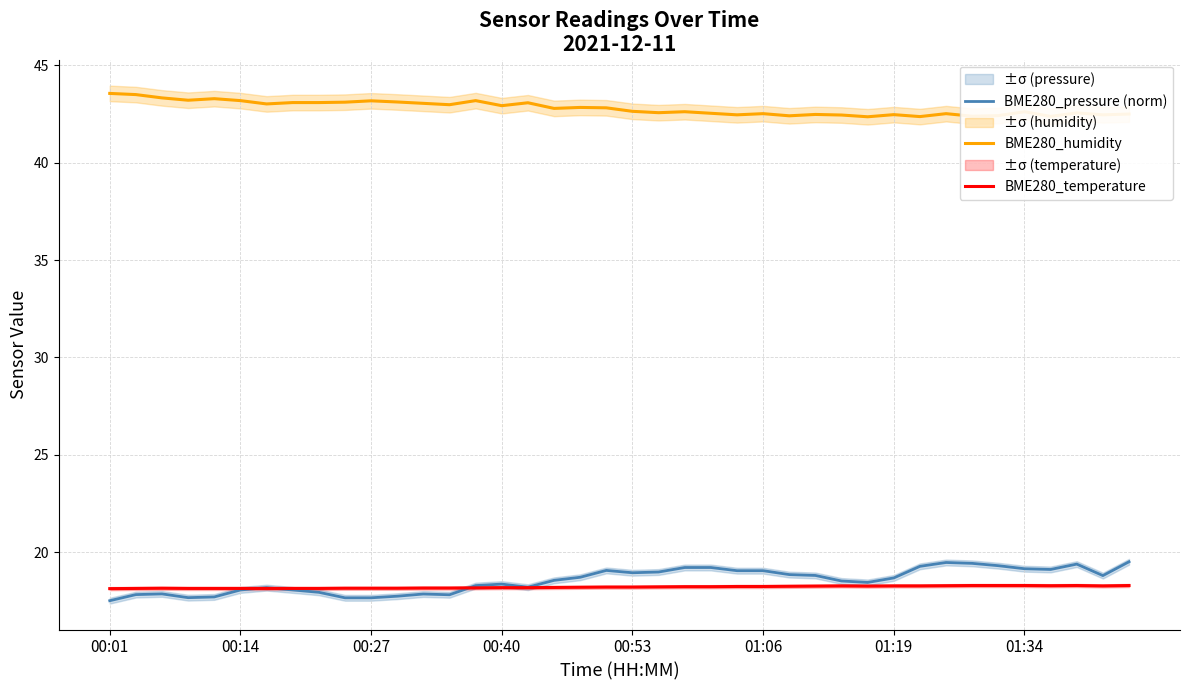

How many distinct data groups are displayed?

3